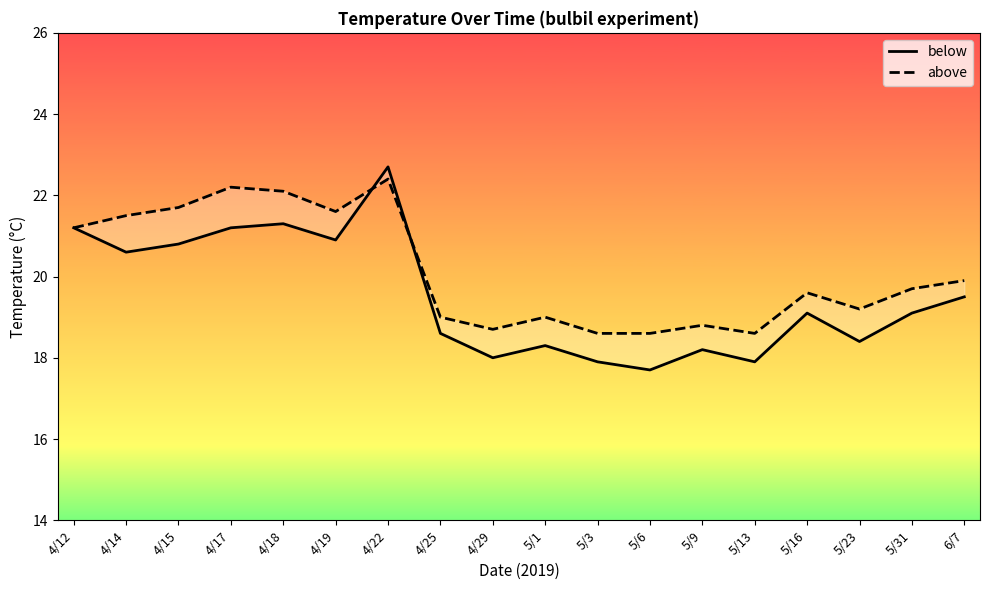

What is the label of the 7th point from the right?

5/6